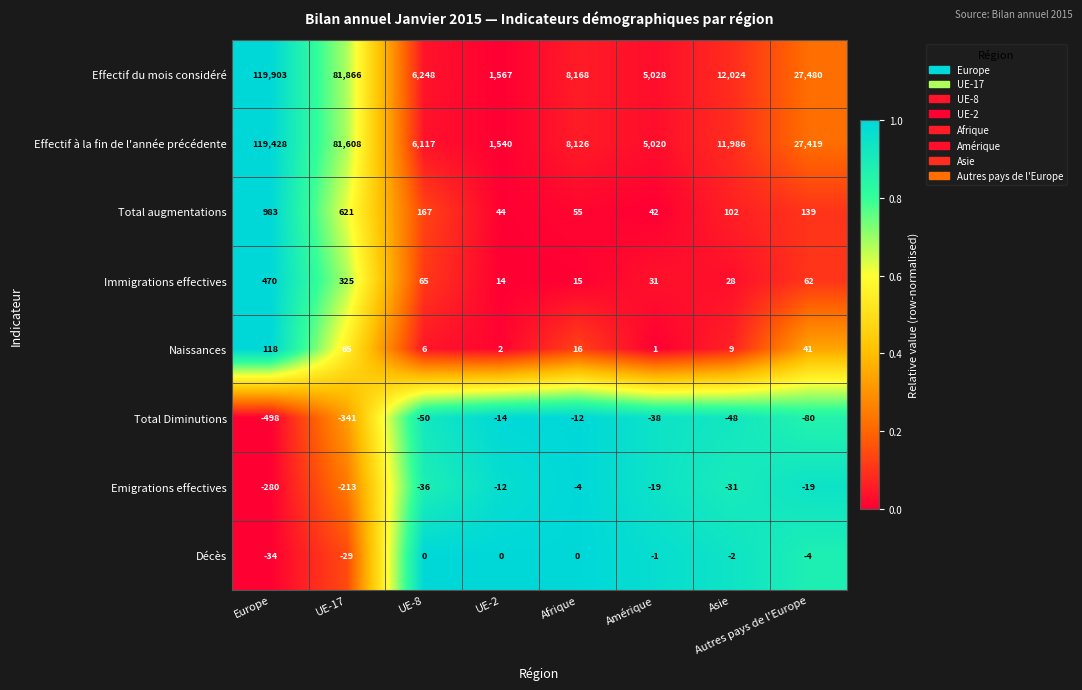

Which series has the largest range (max minus min)?

Effectif du mois considéré